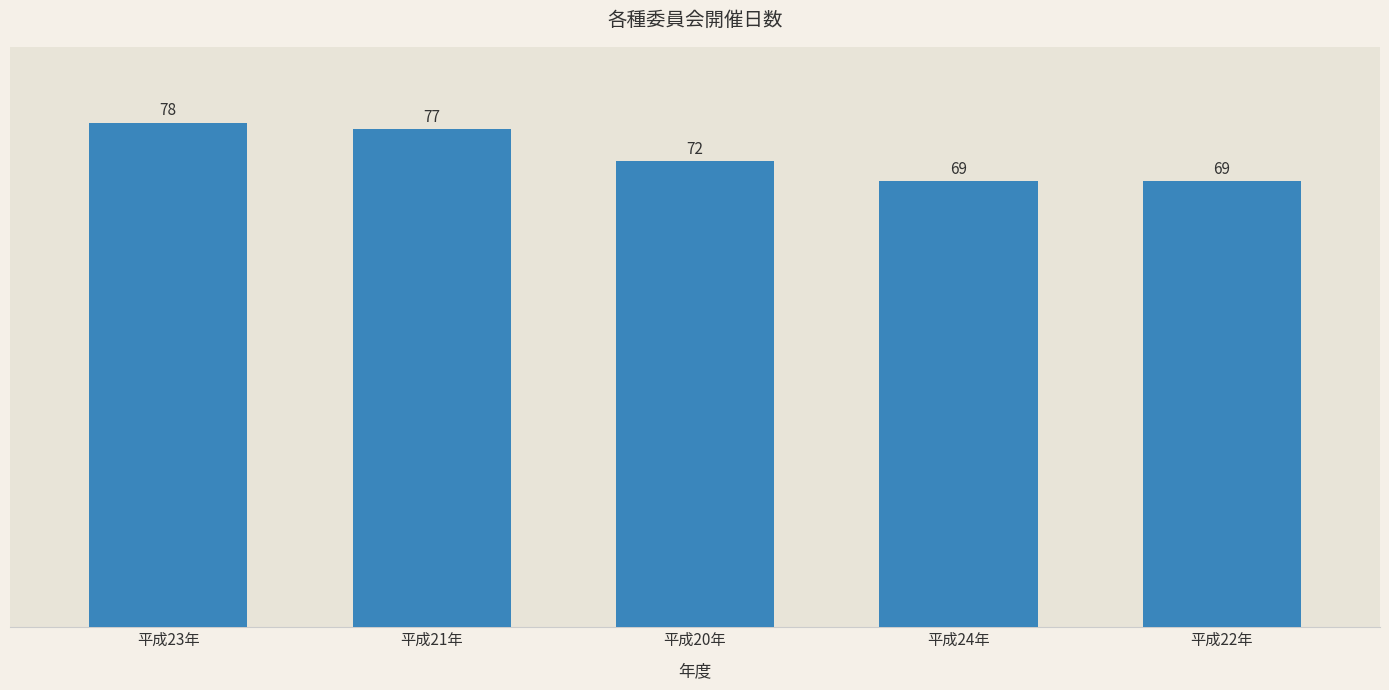

Count the number of data series in this chart.

1